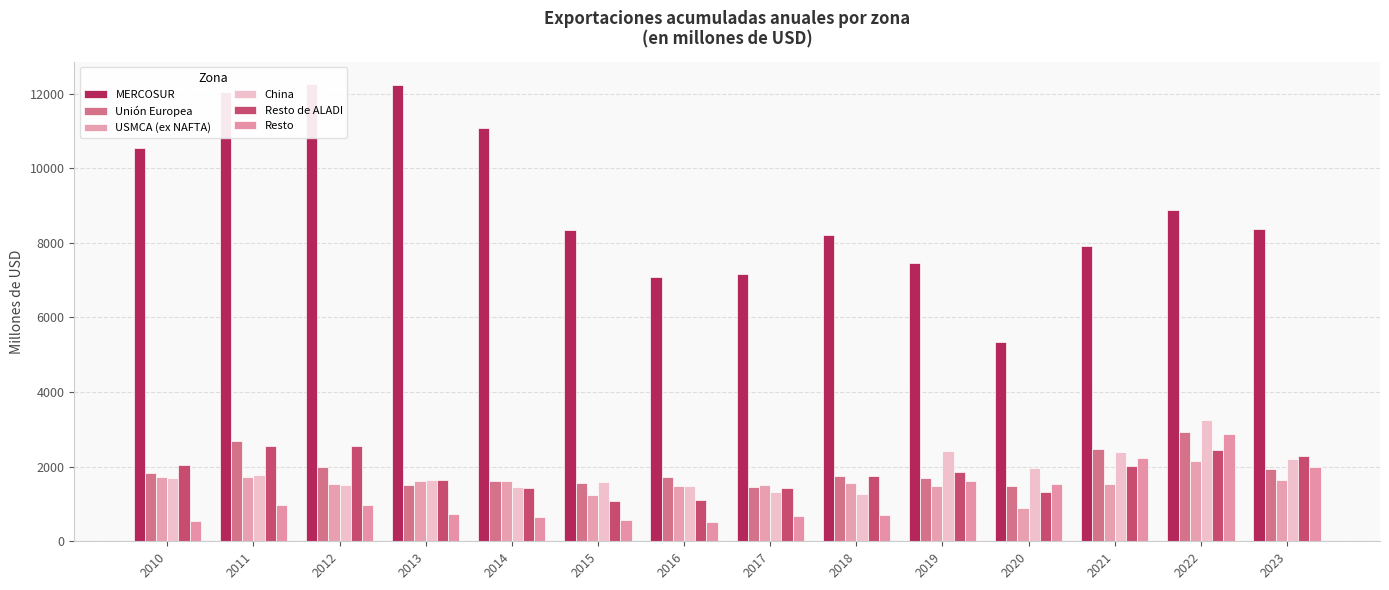

What is the average value of the China series?

1856.6